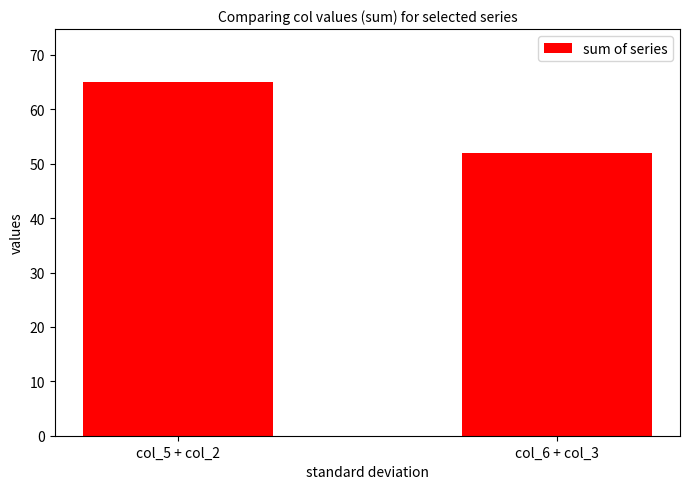

How many values are between 52 and 65?

2